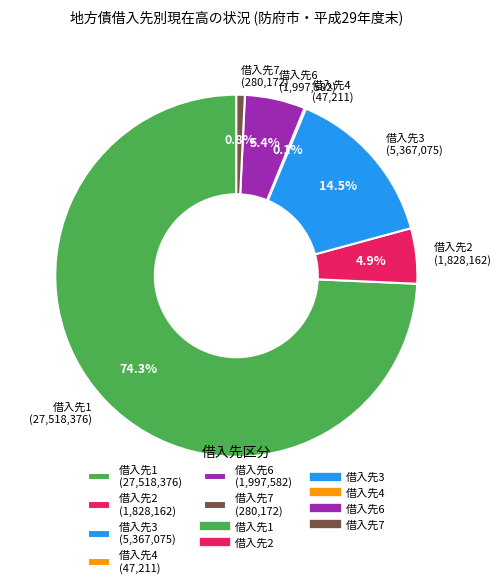

Is 借入先6 (1,997,582) the majority of the pie?

No